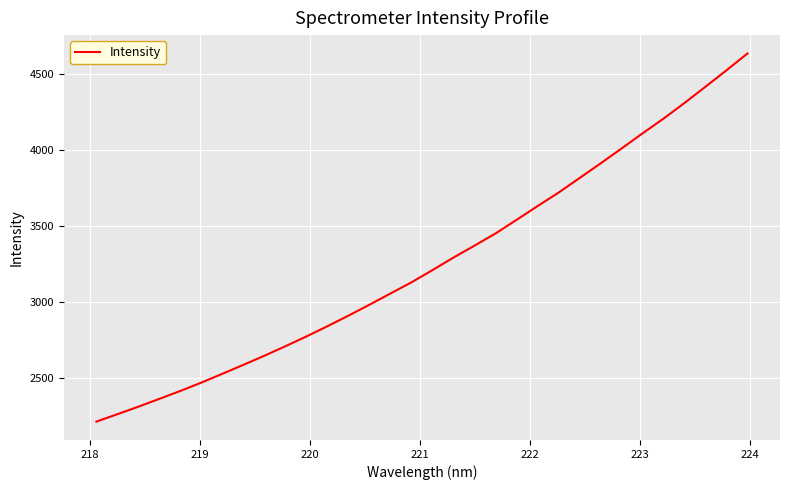

What is the smallest value displayed?

2217.2